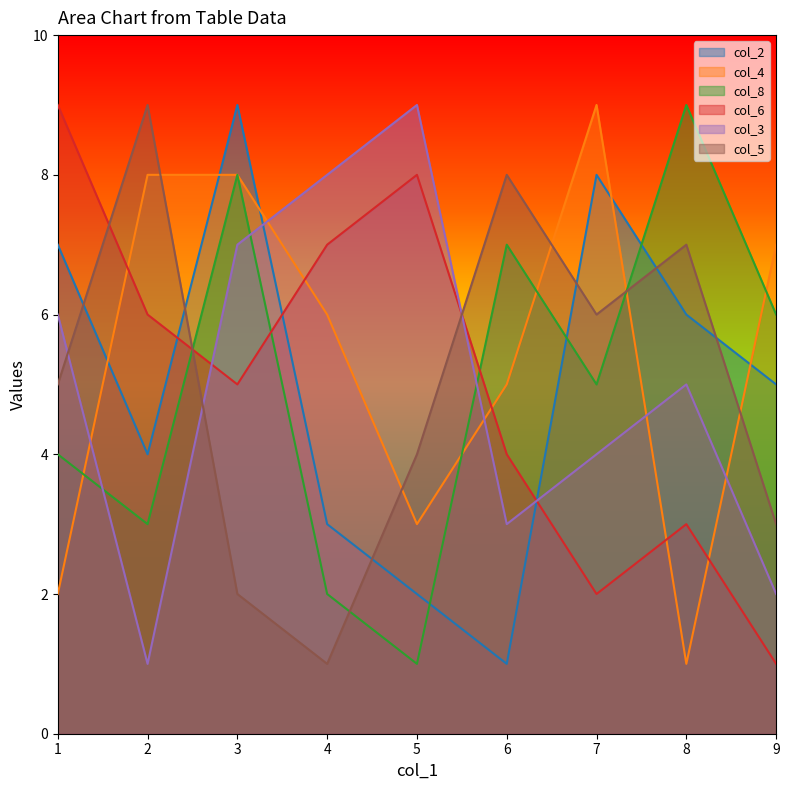

Which series ends up on top after the final intersection of col_6 and col_8?

col_8